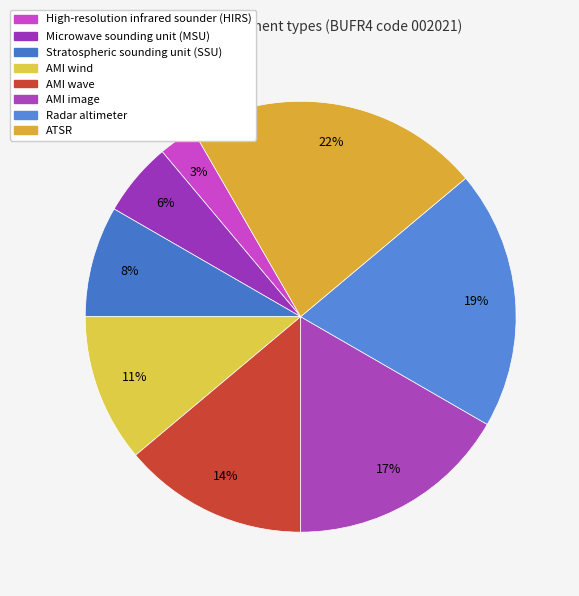

Is there any slice that represents more than half of the pie?

No